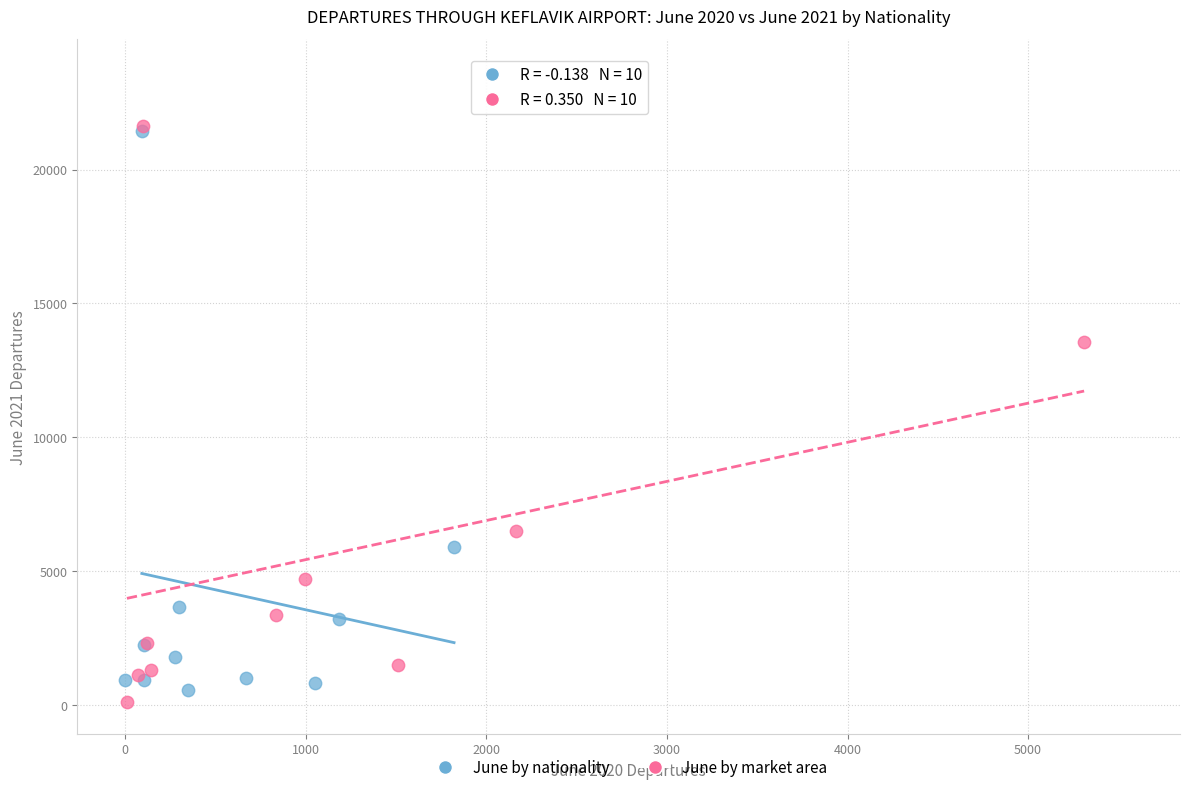

What are all the series names shown in the legend?

June by nationality, June by market area